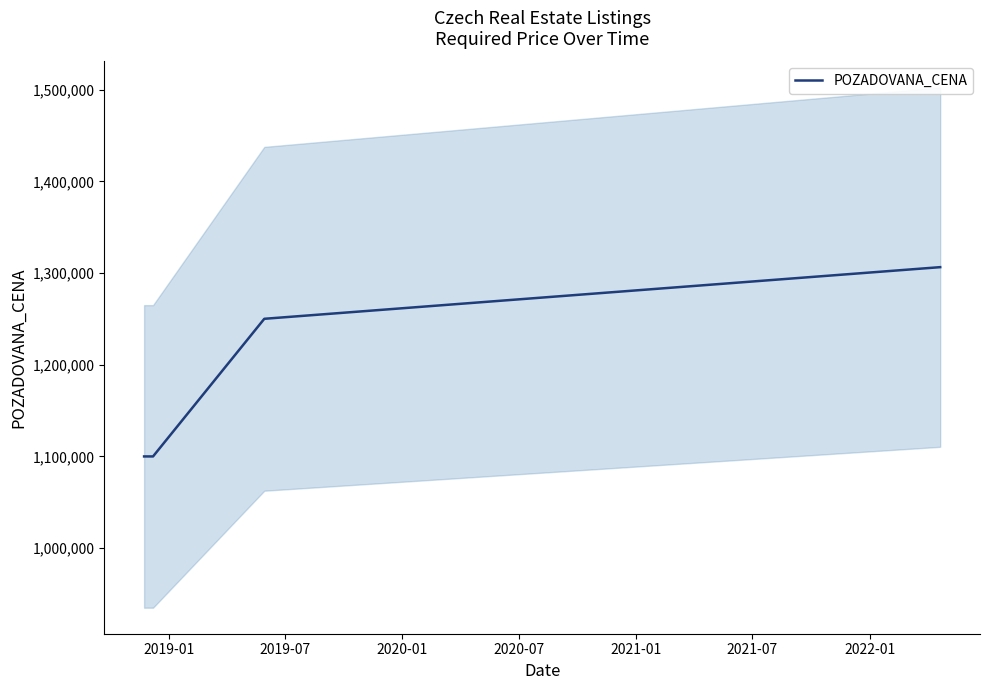

How many data points are less than 1250110?

2